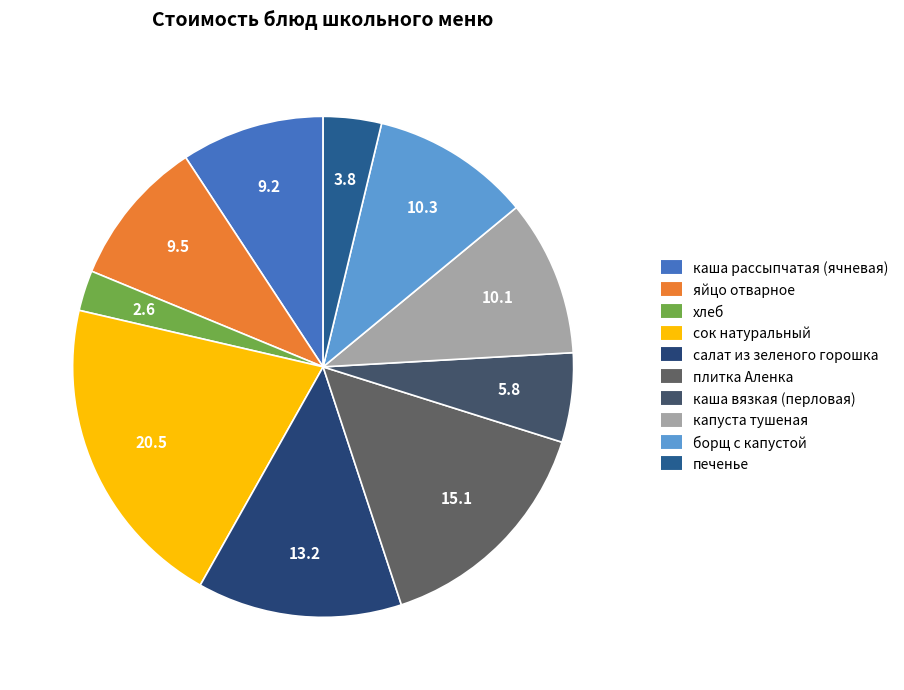

Does печенье account for over 50% of the chart?

No